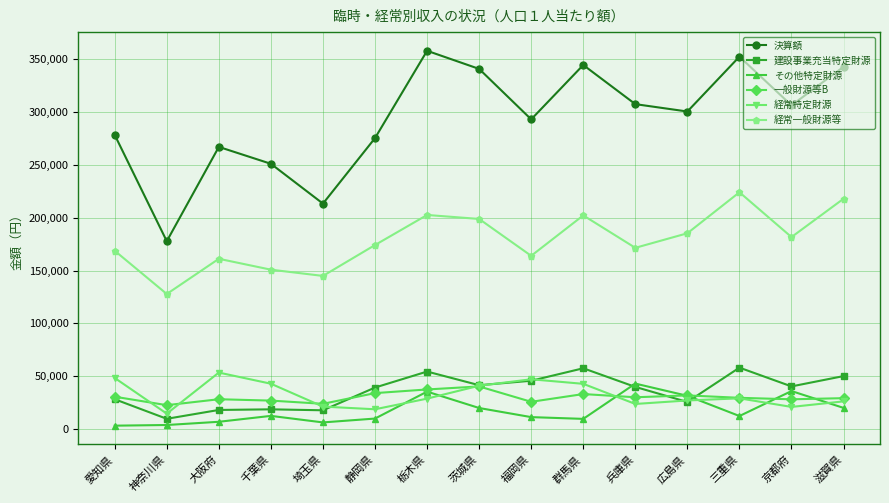

True or false: 決算額 and 経常特定財源 cross at least once.

False